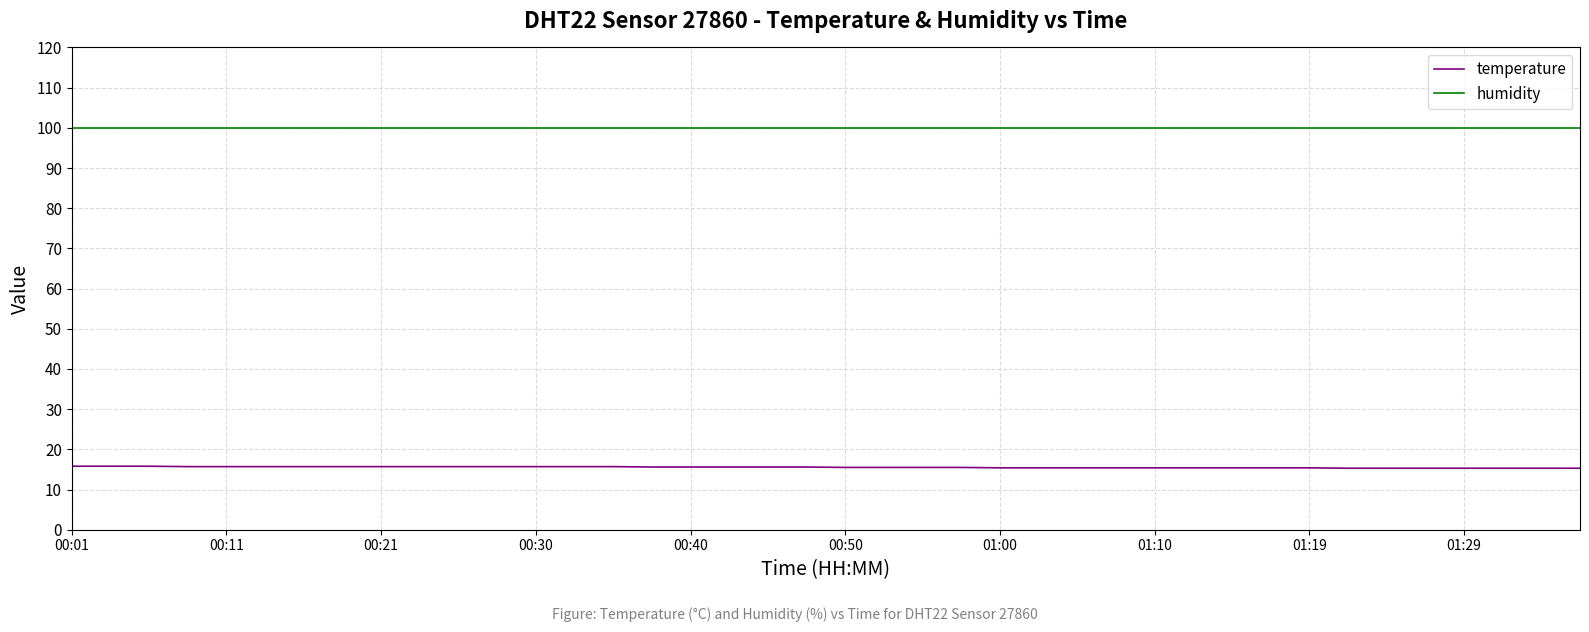

Which series has the largest total across all categories?

humidity